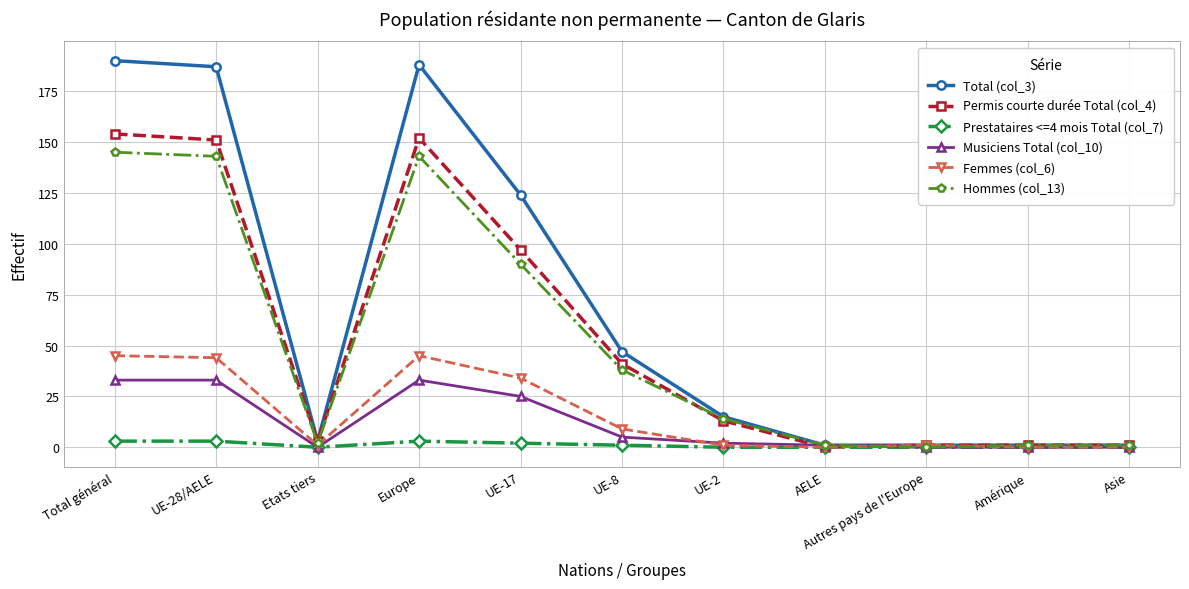

Reading right to left, list all the values displayed in this chart.

Total (col_3): 1	1	1	1	15	47	124	188	3	187	190
Permis courte durée Total (col_4): 1	1	1	0	13	41	97	152	3	151	154
Prestataires <=4 mois Total (col_7): 0	0	0	0	0	1	2	3	0	3	3
Musiciens Total (col_10): 0	0	0	1	2	5	25	33	0	33	33
Femmes (col_6): 0	0	1	0	1	9	34	45	1	44	45
Hommes (col_13): 1	1	0	1	14	38	90	143	2	143	145